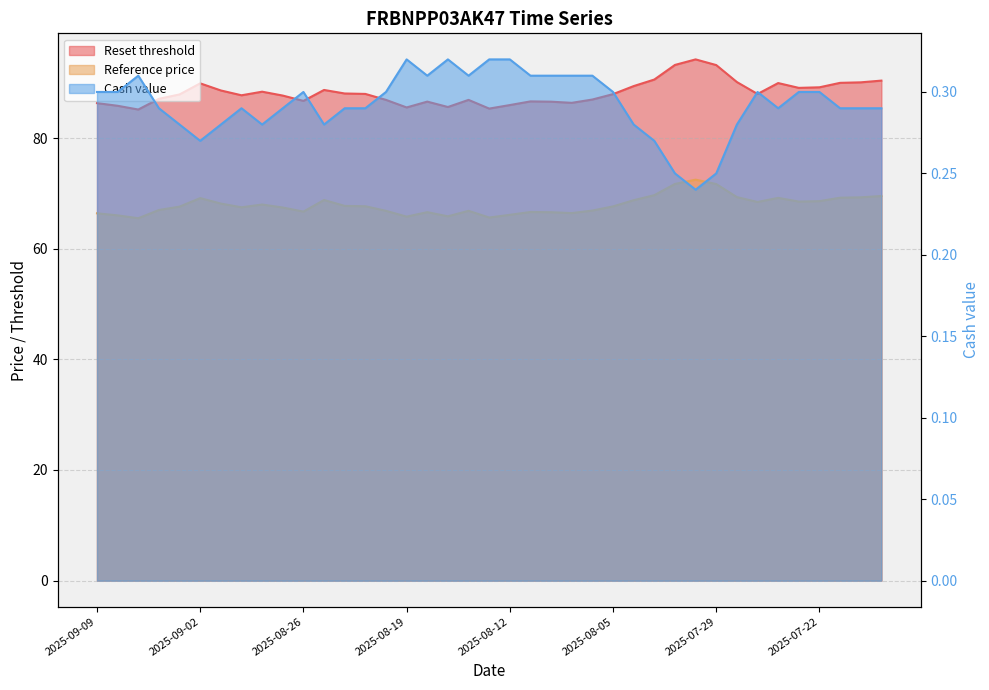

How many interior local valleys does the Cash value series have?

7